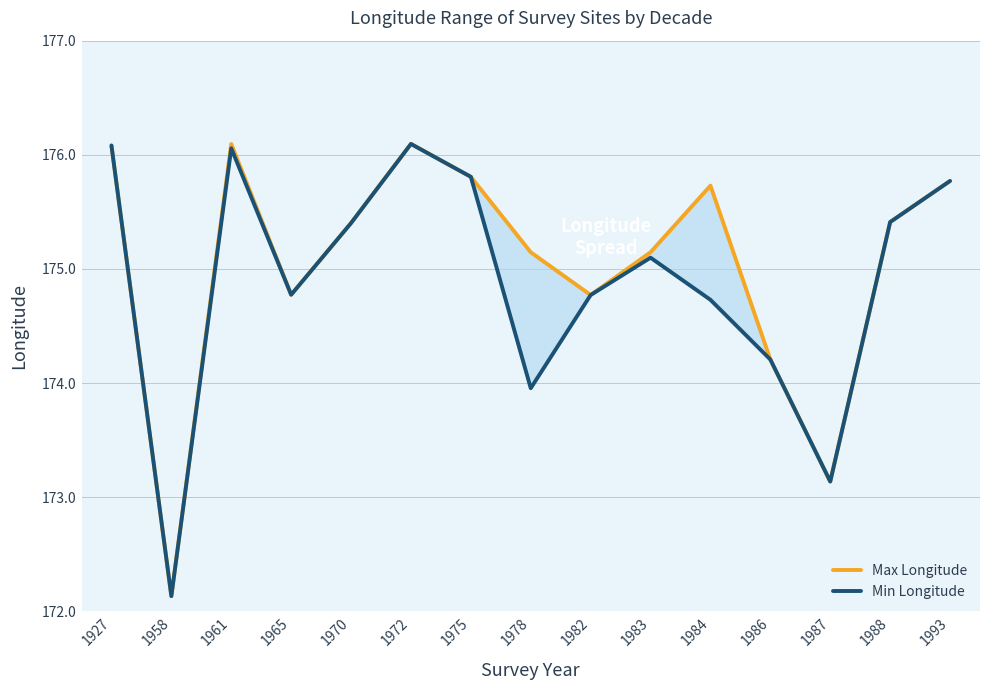

How many data points in Min Longitude are less than 175?

7